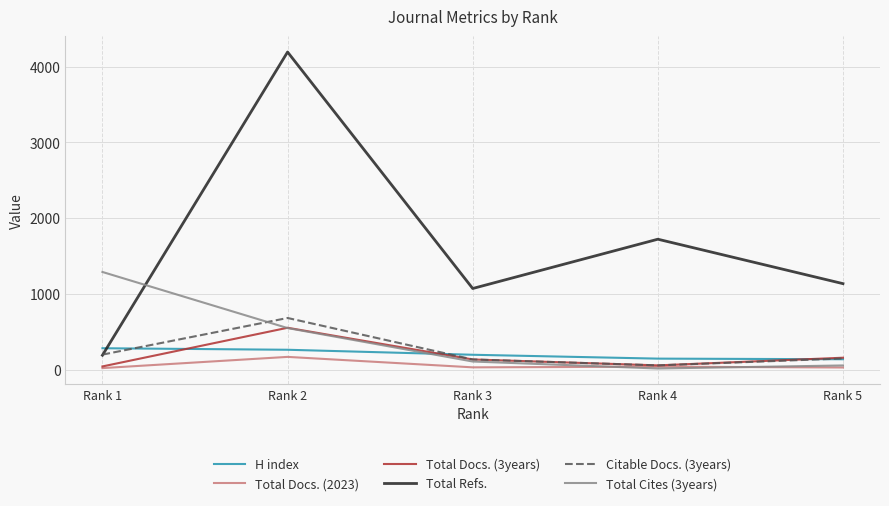

The value of Total Refs. at Rank 2 is 1610. True or false?

False